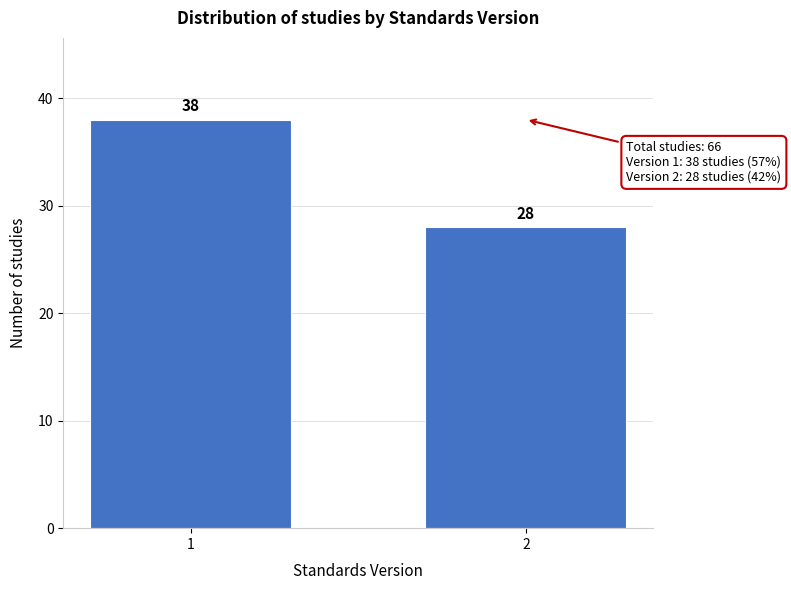

Reading left to right, extract all data points from this chart.

38	28